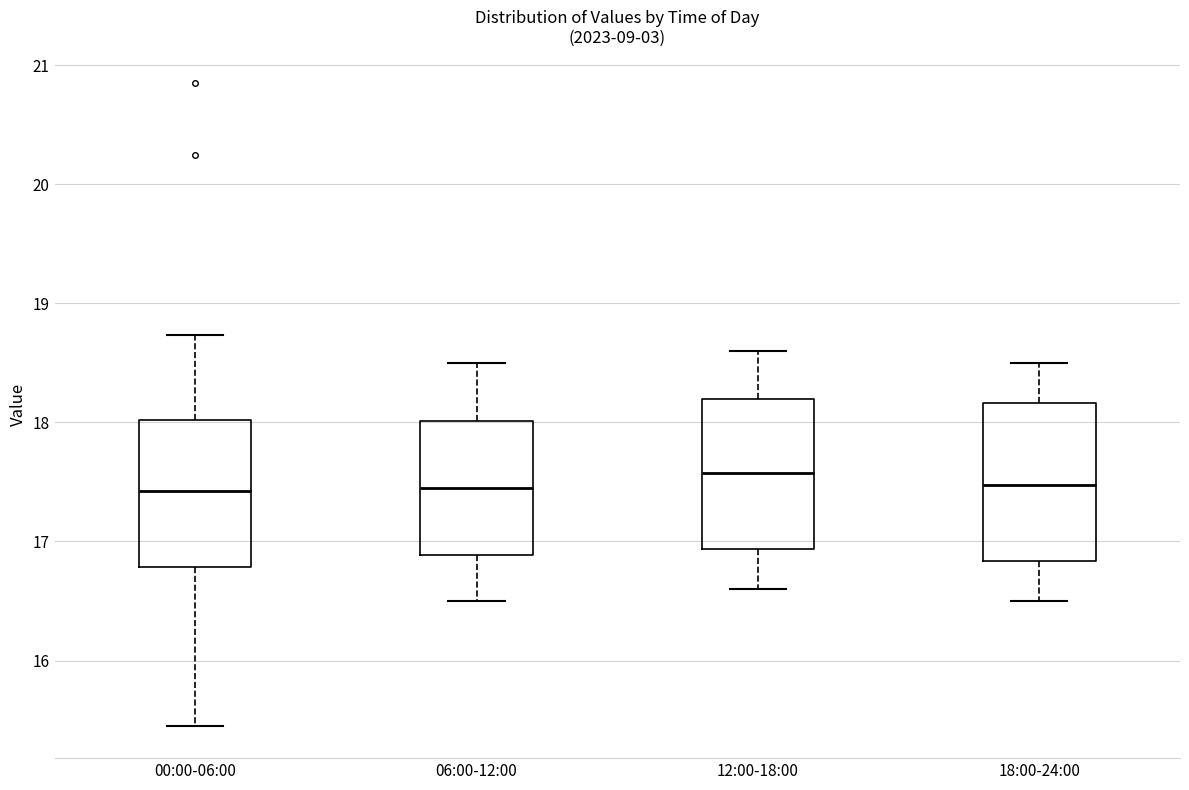

Reading left to right, read every box against the y-axis: the position of its median line, the range the box covers, and the ends of its whiskers. The values are not printed on the chart, so give them approximately, as read against the axis.

00:00-06:00: median 17.4, box 16.8 to 18.0, whiskers 15.5 to 18.7
06:00-12:00: median 17.5, box 16.9 to 18.0, whiskers 16.5 to 18.5
12:00-18:00: median 17.6, box 16.9 to 18.2, whiskers 16.6 to 18.6
18:00-24:00: median 17.5, box 16.8 to 18.2, whiskers 16.5 to 18.5